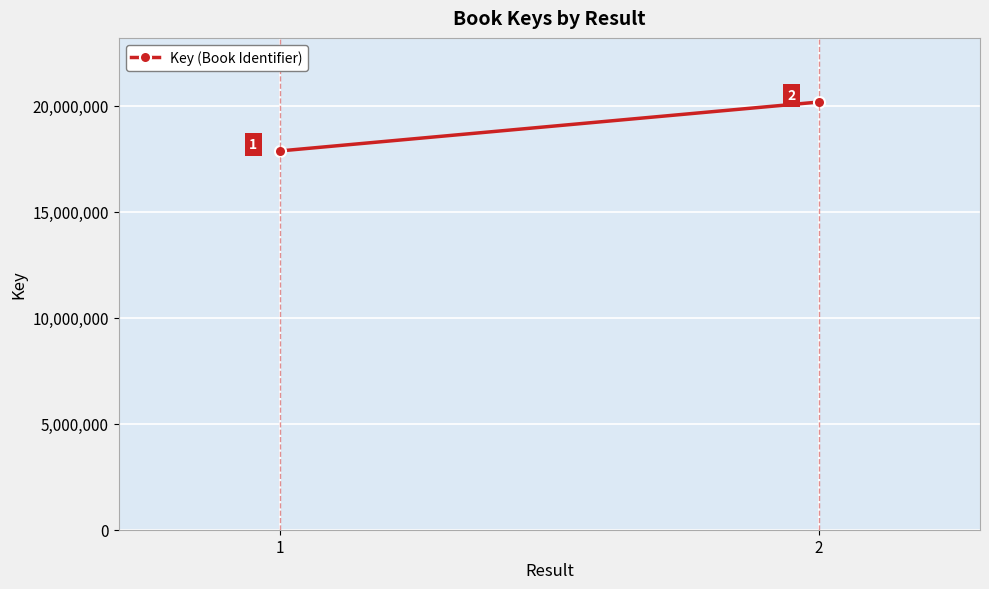

The value at 1 is 11529698. True or false?

False